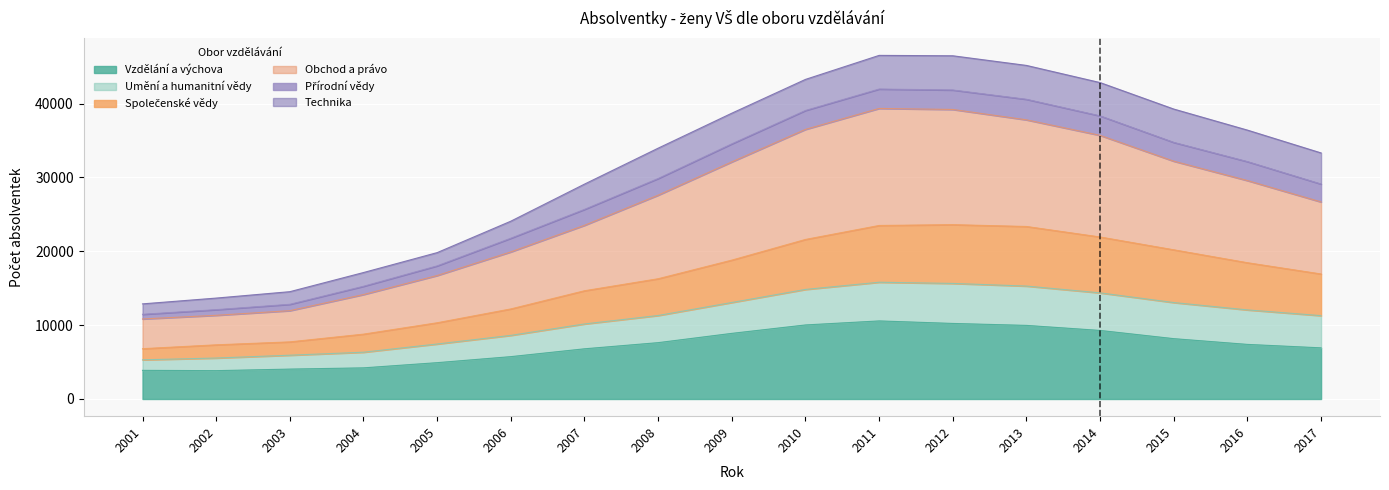

Between 2009 and 2016, which is larger?

2009